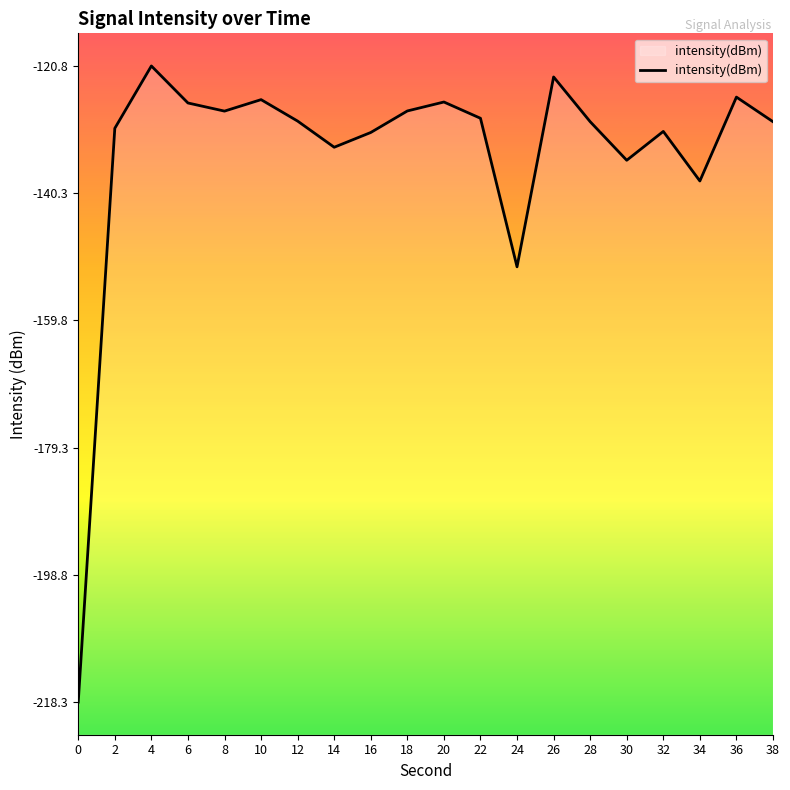

How many interior local valleys (lower than both neighbors) does the data have?

5